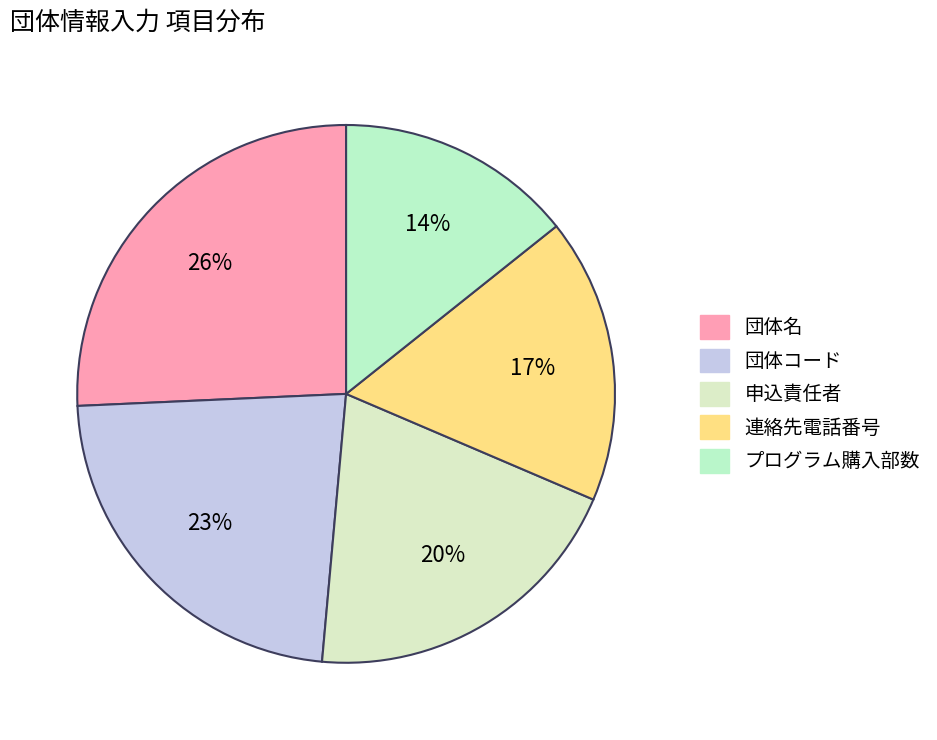

How much of the chart is everything except 連絡先電話番号?

82.9%